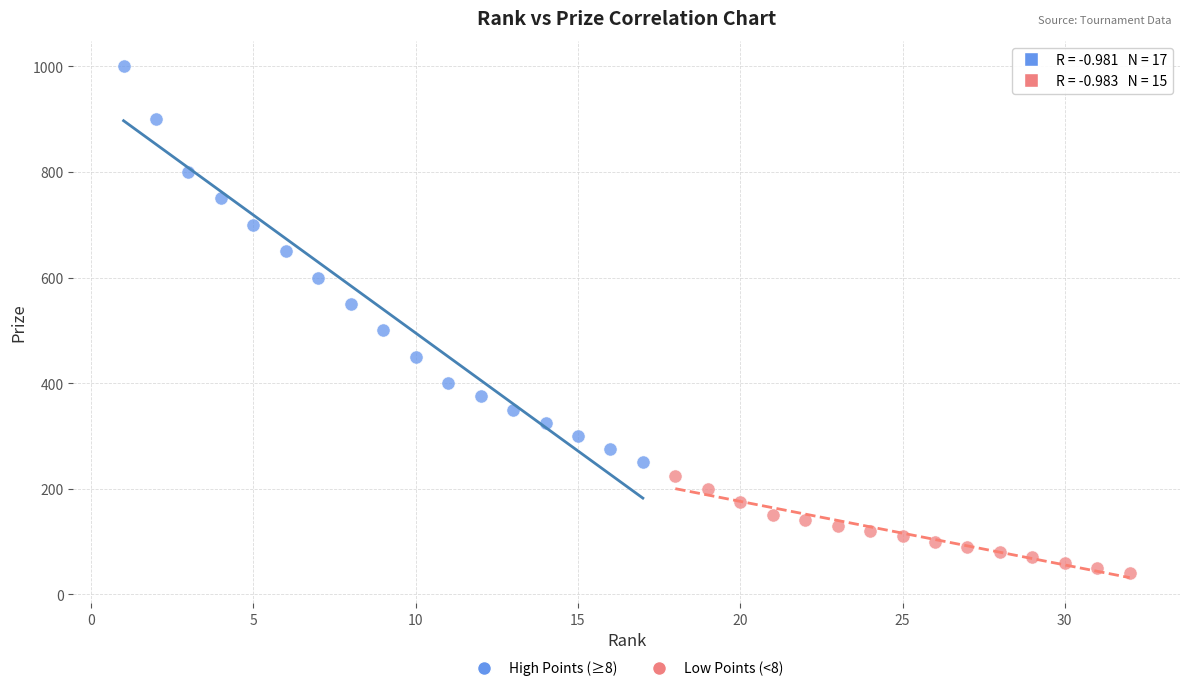

Which series has the widest spread of Y values?

High Points (≥8)